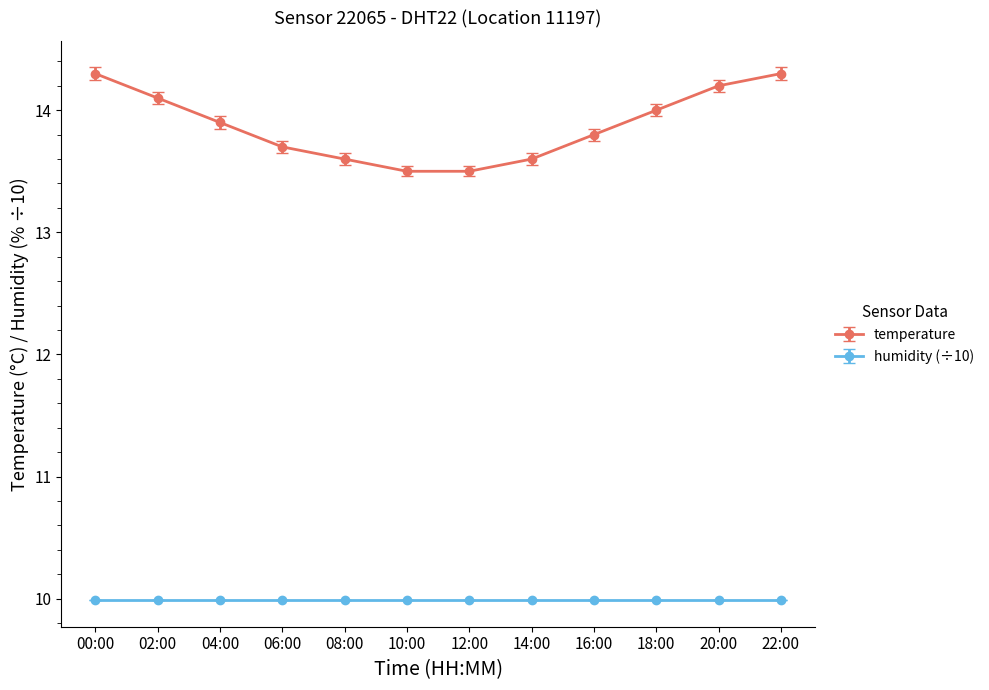

At how many categories does at least one series exceed 13?

12